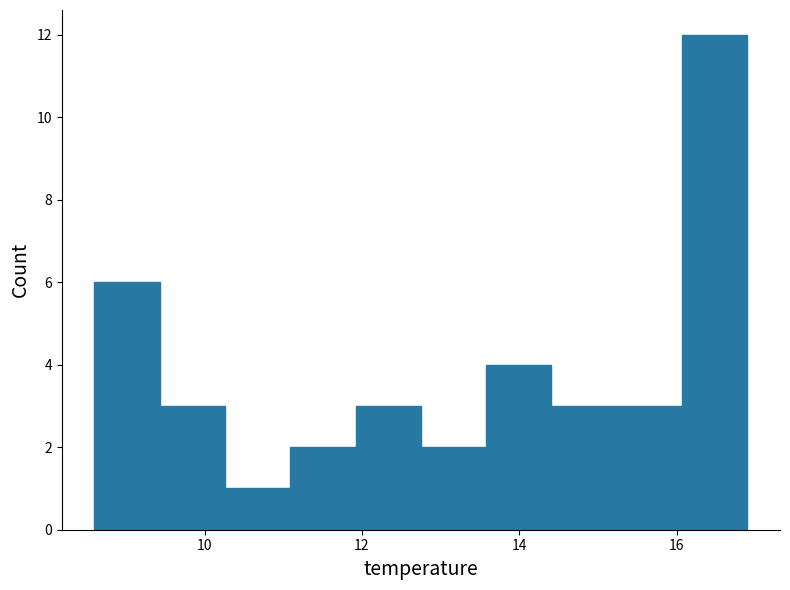

How tall is the bar that spans 12.8 to 13.6 on the x-axis? Neither the bar edges nor the heights are printed on the chart, so give them approximately, as read against the axes.

2